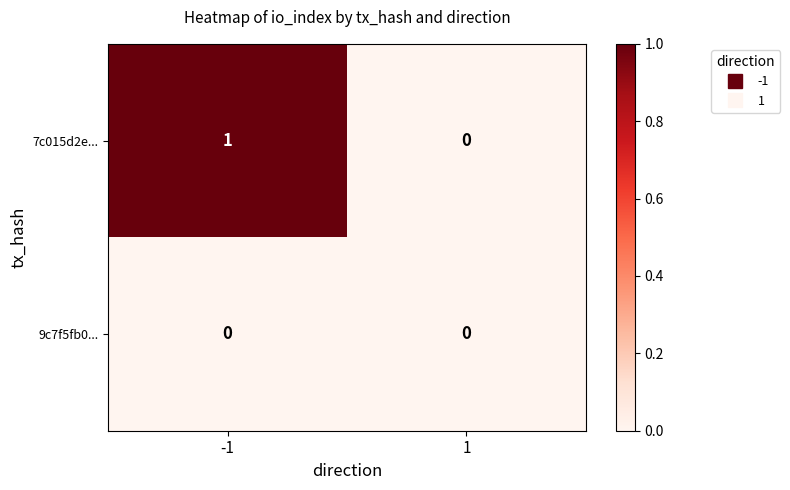

True or false: 7c015d2e... has a value of 0 at 1.

True